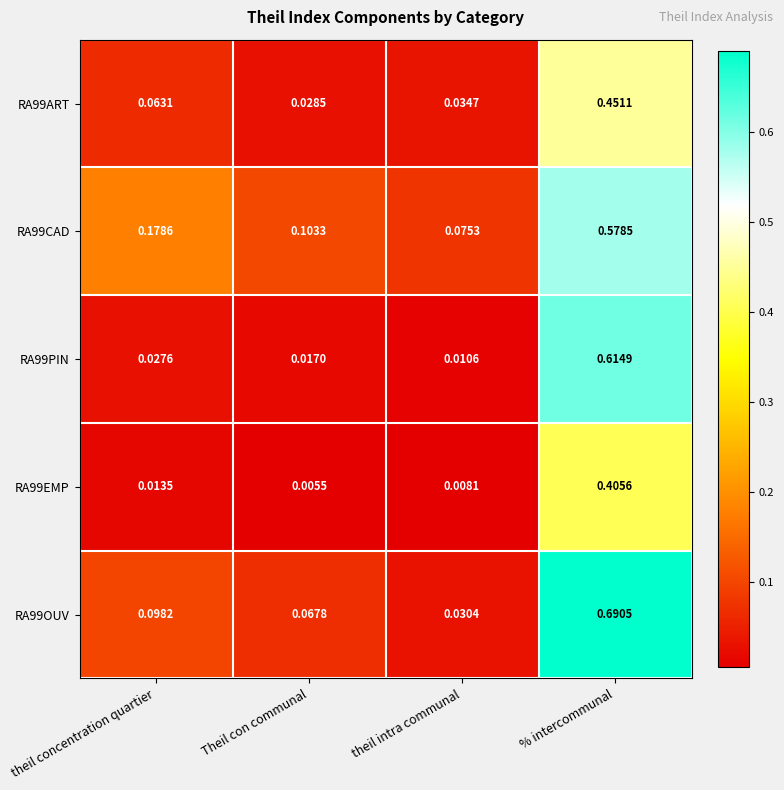

At which label does RA99EMP reach its peak?

% intercommunal